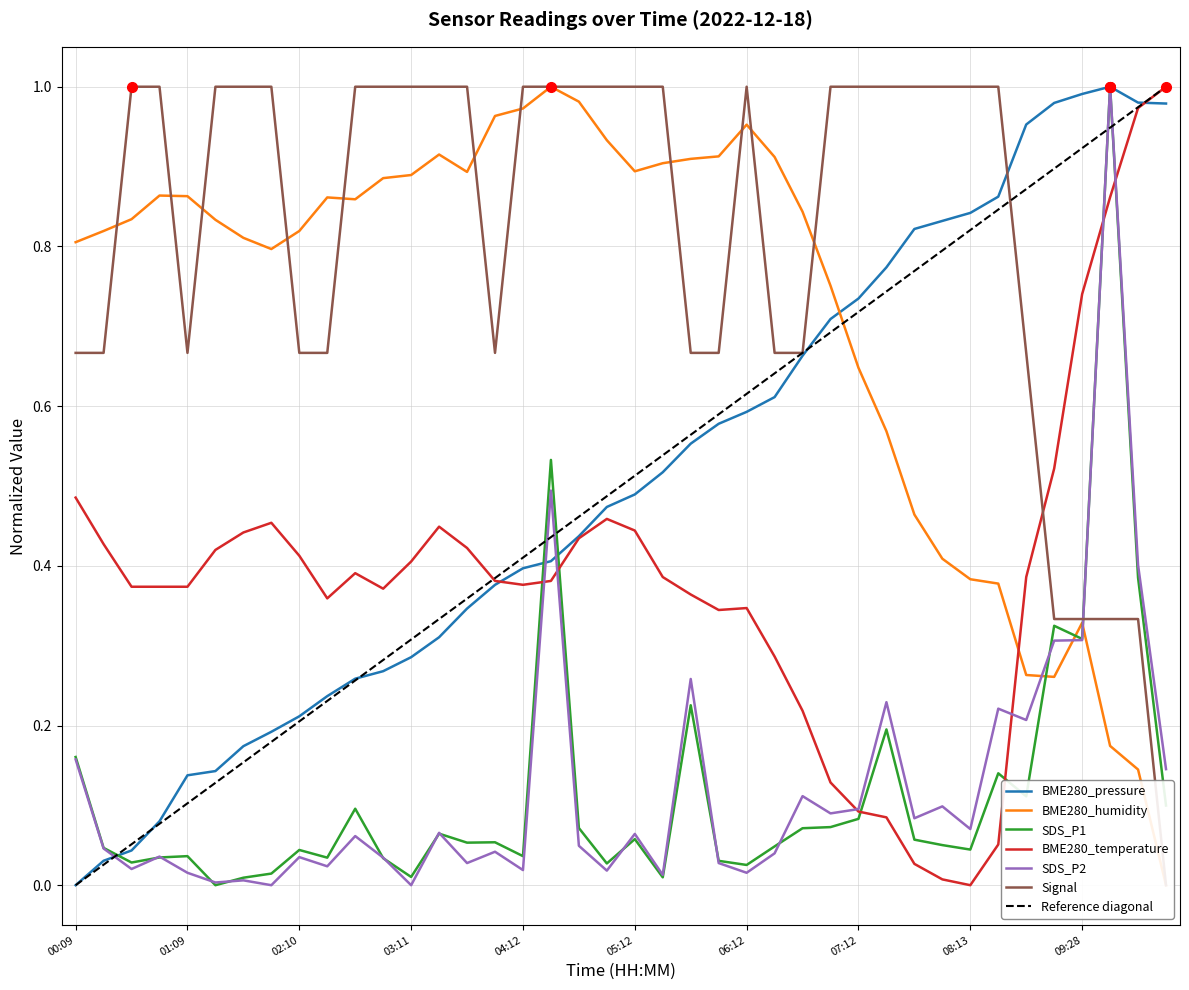

What is the label of the 28th point from the left?

06:57